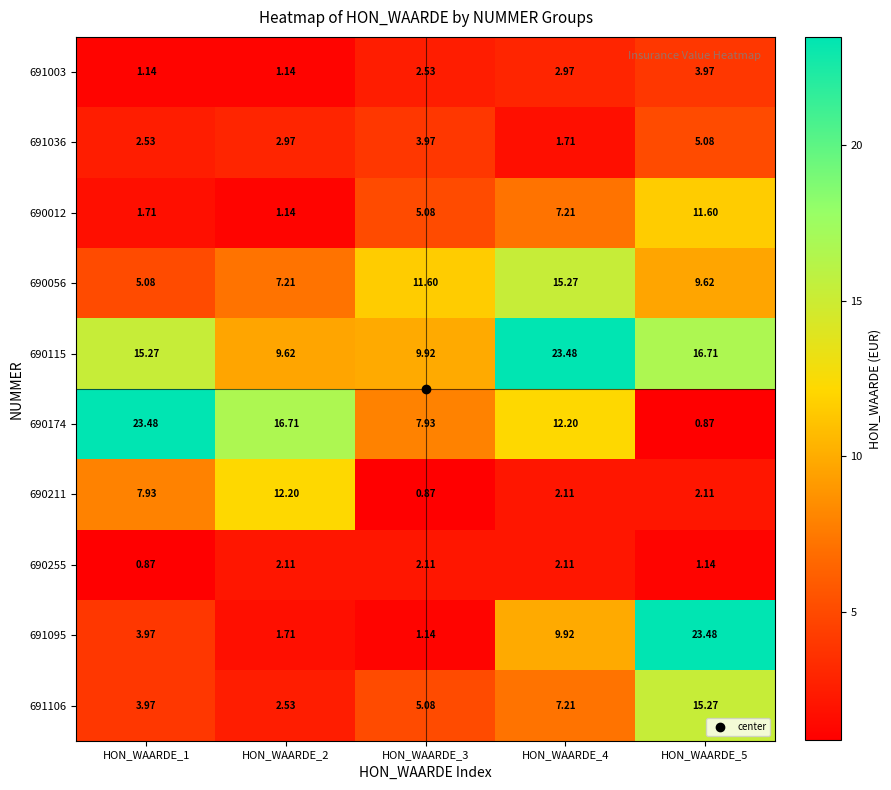

How many values in the 691095 series are below 3?

2